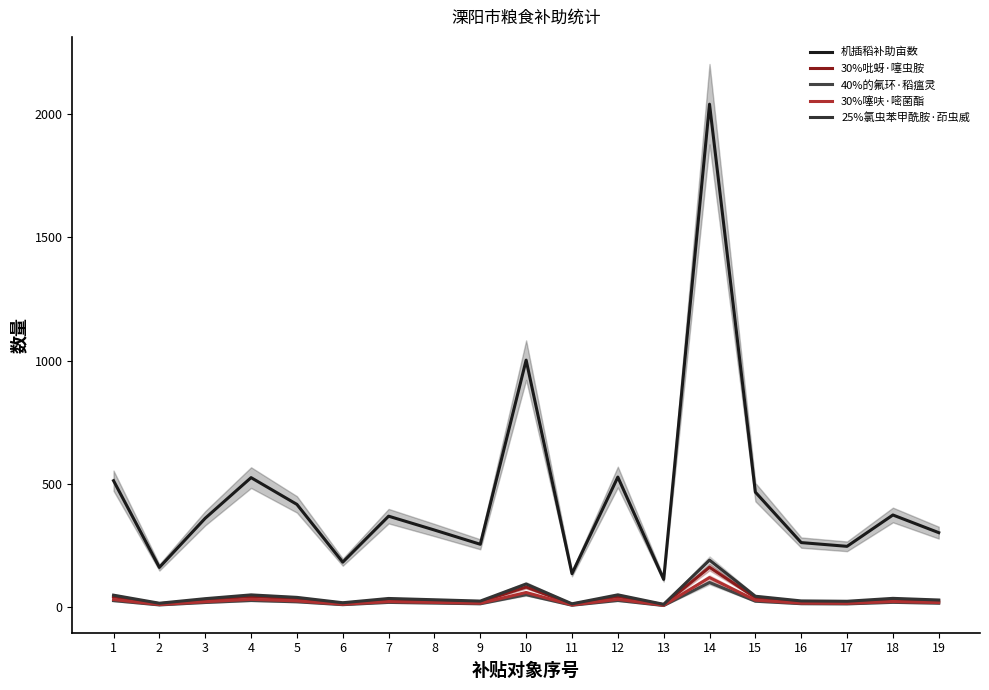

Is the value of 机插稻补助亩数 at 12 greater than the value of 40%的氟环·稻瘟灵 at 12?

Yes